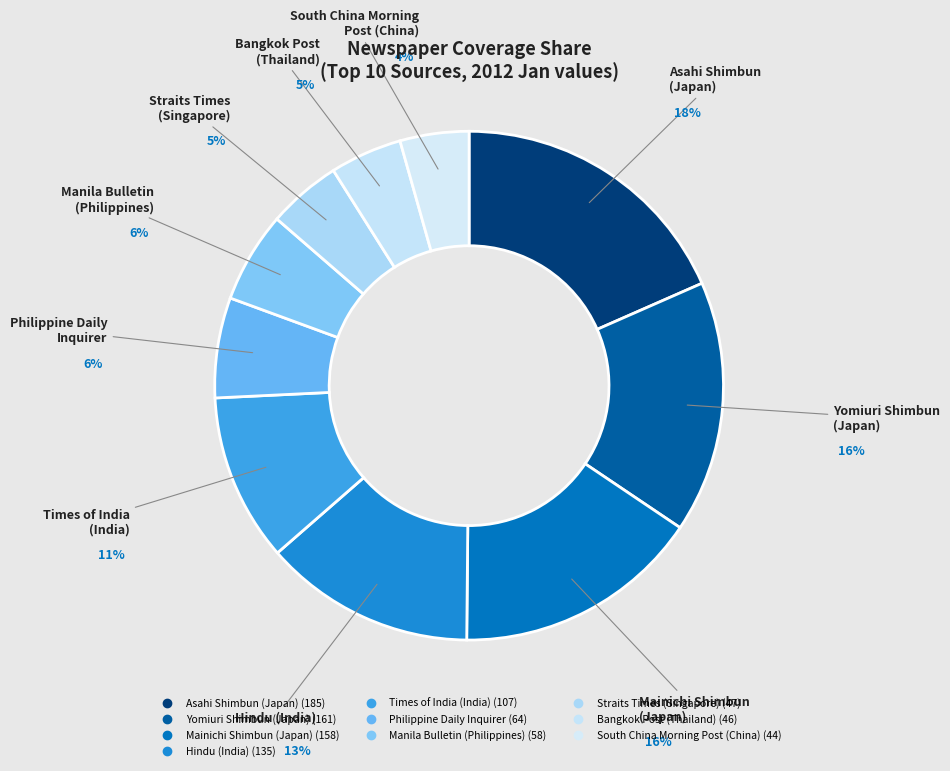

Count the number of slices in the pie.

10